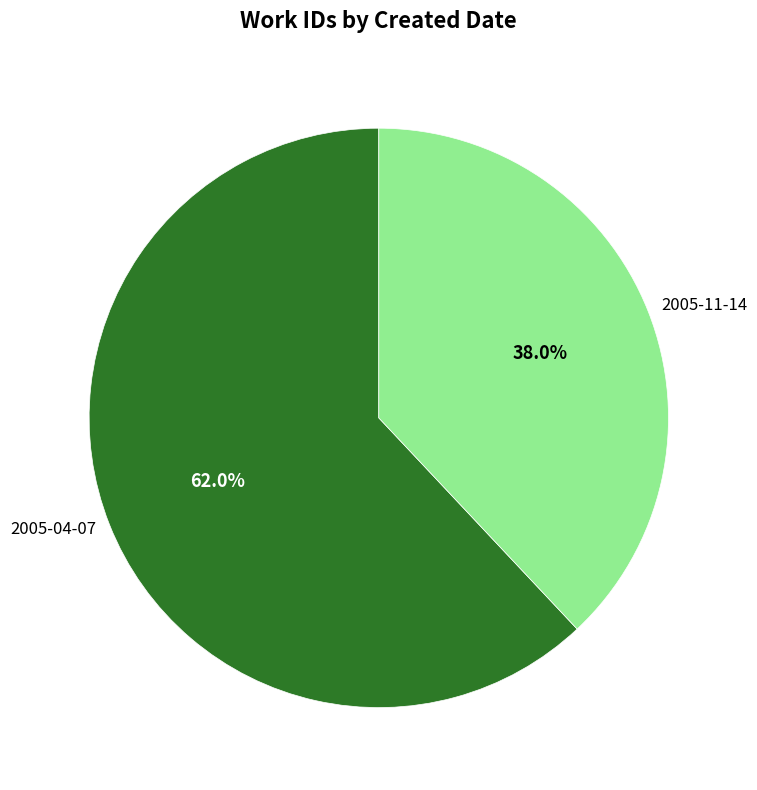

How many segments does this pie chart have?

2